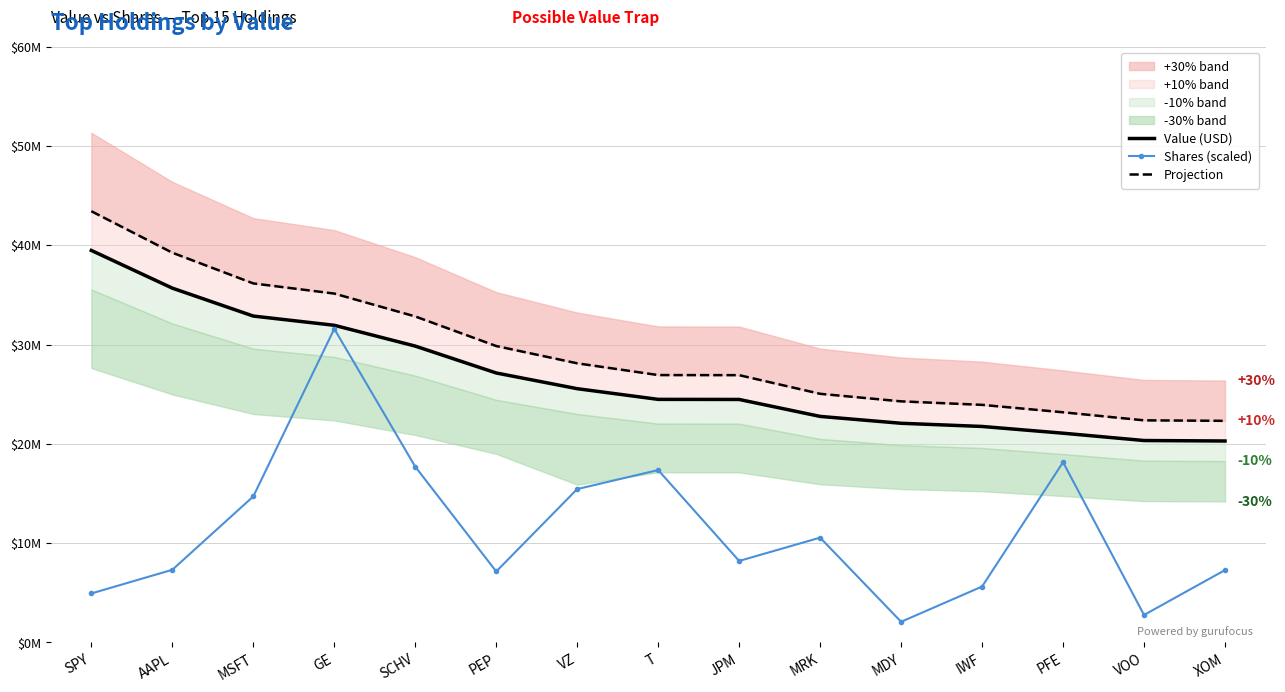

At which label is Value (USD) closest to 29885500?

SCHV